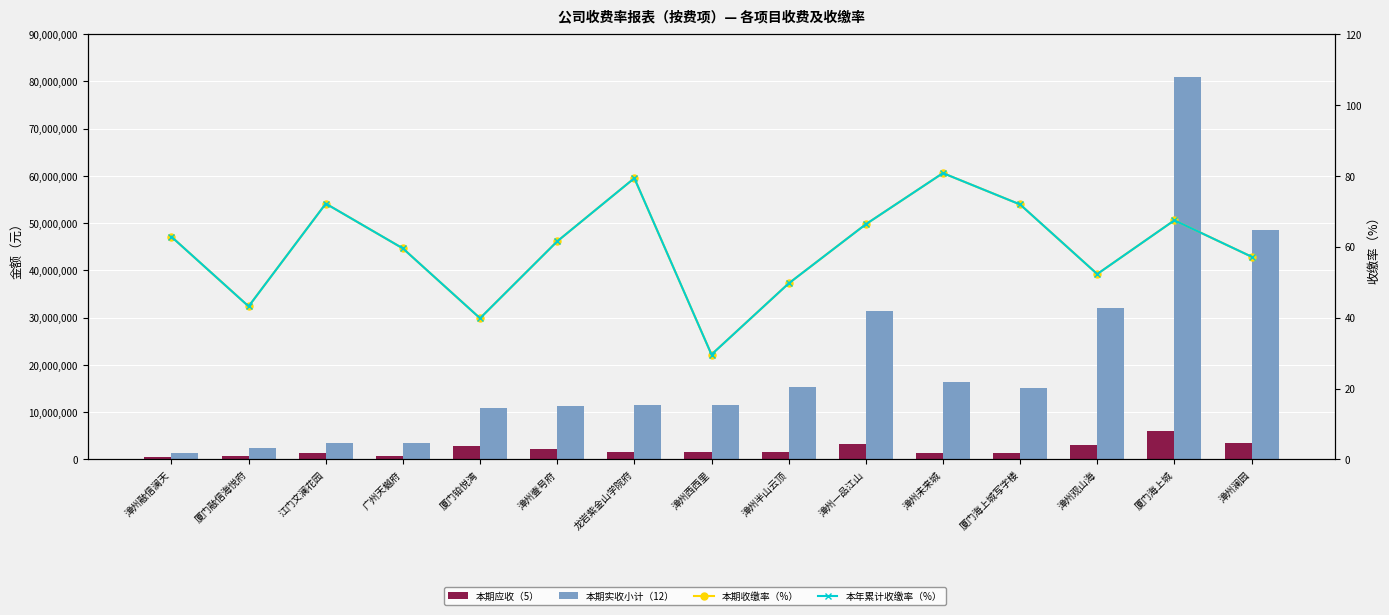

At which label is 本年累计收缴率（%） closest to 55?

漳州澜园